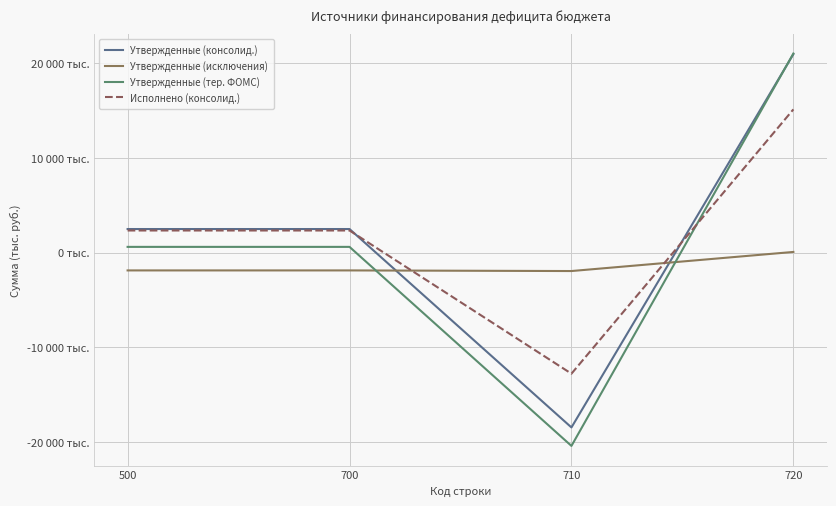

Is this an area chart (filled region under the line)?

No